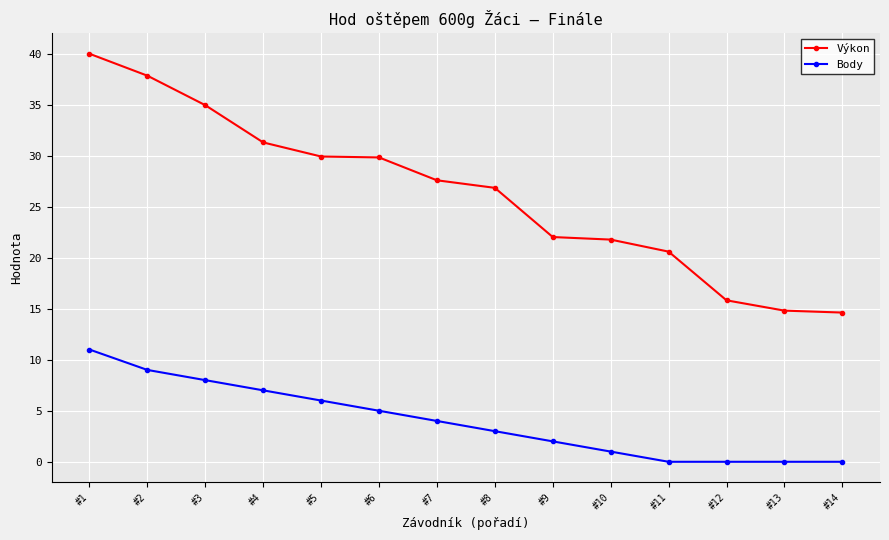

List the series in order of their peak value, highest first.

Výkon, Body